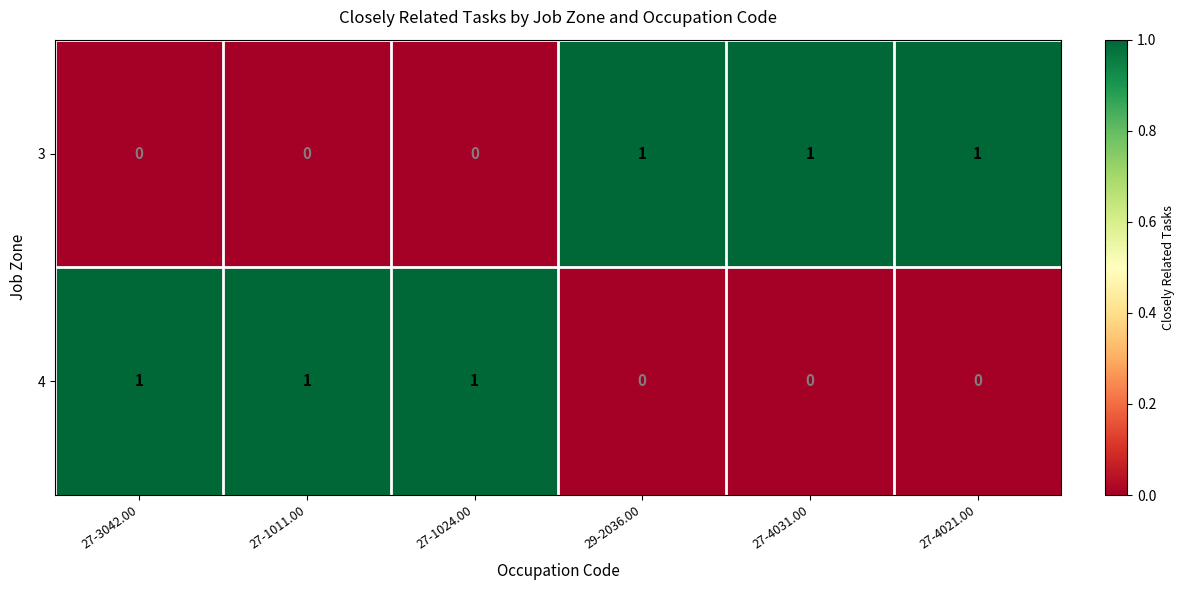

At how many categories does at least one series exceed 0?

6